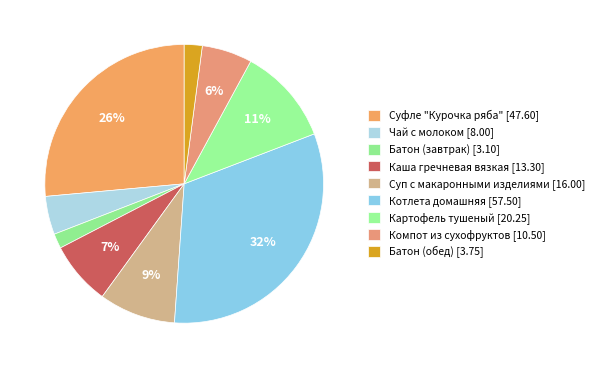

To the nearest percent, what portion does Суфле "Курочка ряба" represent?

26%